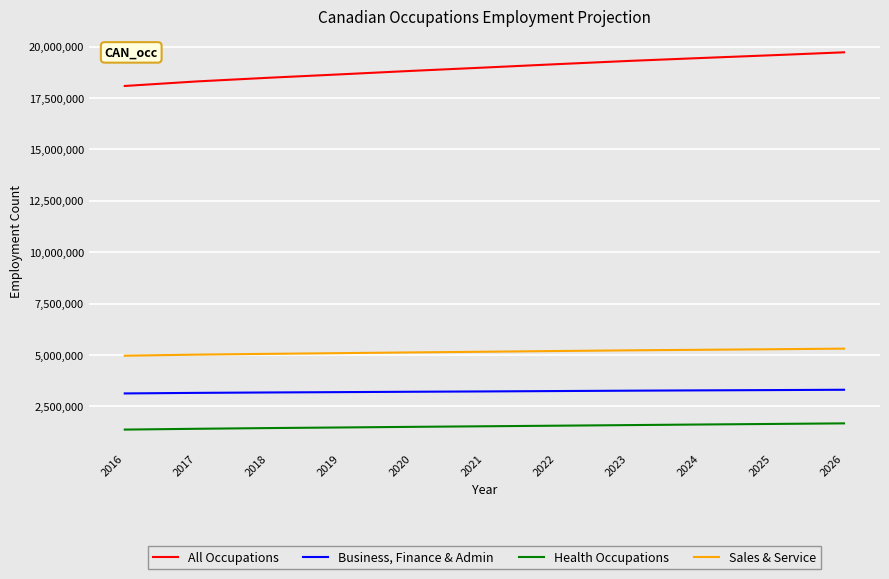

What are all the series names shown in the legend?

All Occupations, Business, Finance & Admin, Health Occupations, Sales & Service